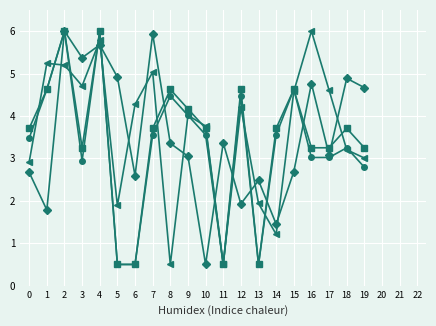

What is the difference between the highest and lowest values at 0?

1.0